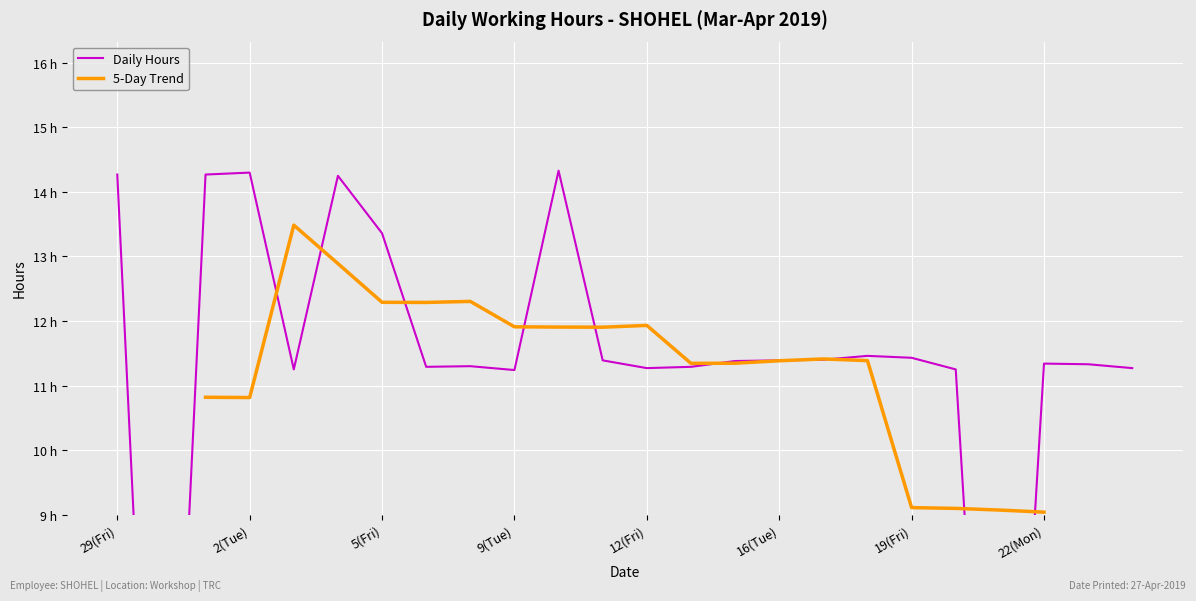

How many values are below 11?

2